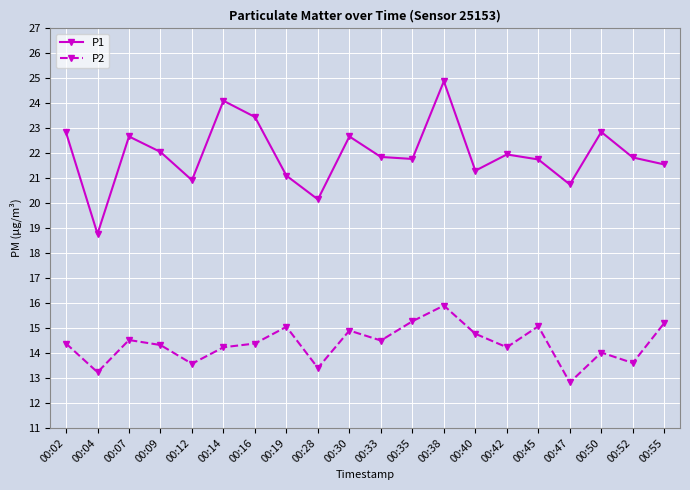

What is the value of the P2 point at the 16th from the left?

15.1